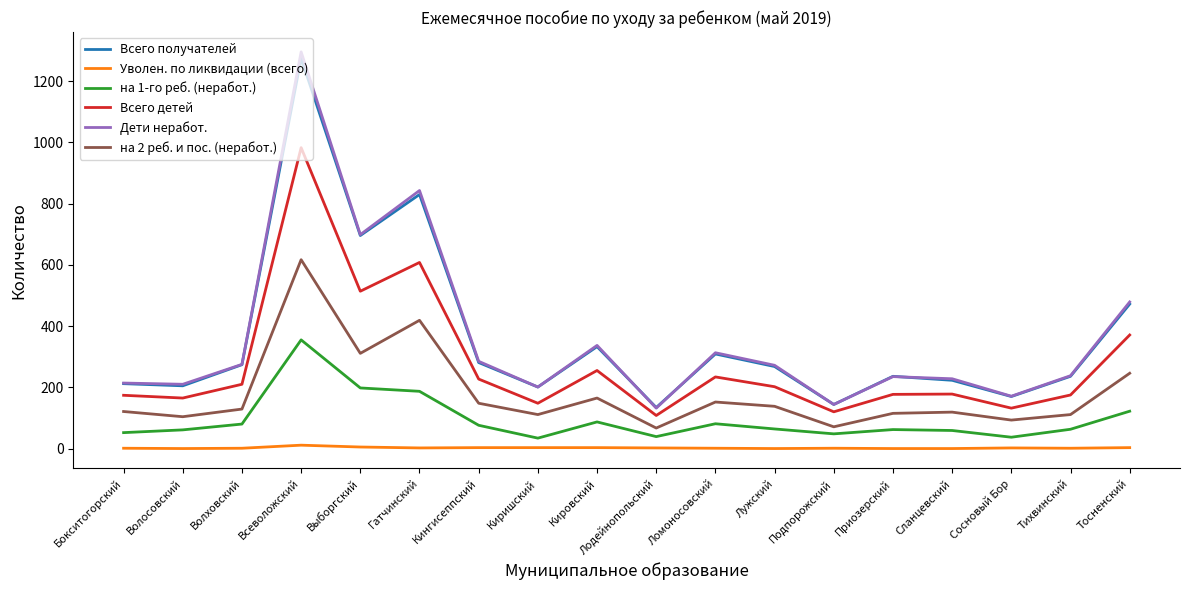

What is the sum of all Дети неработ. values?

6572